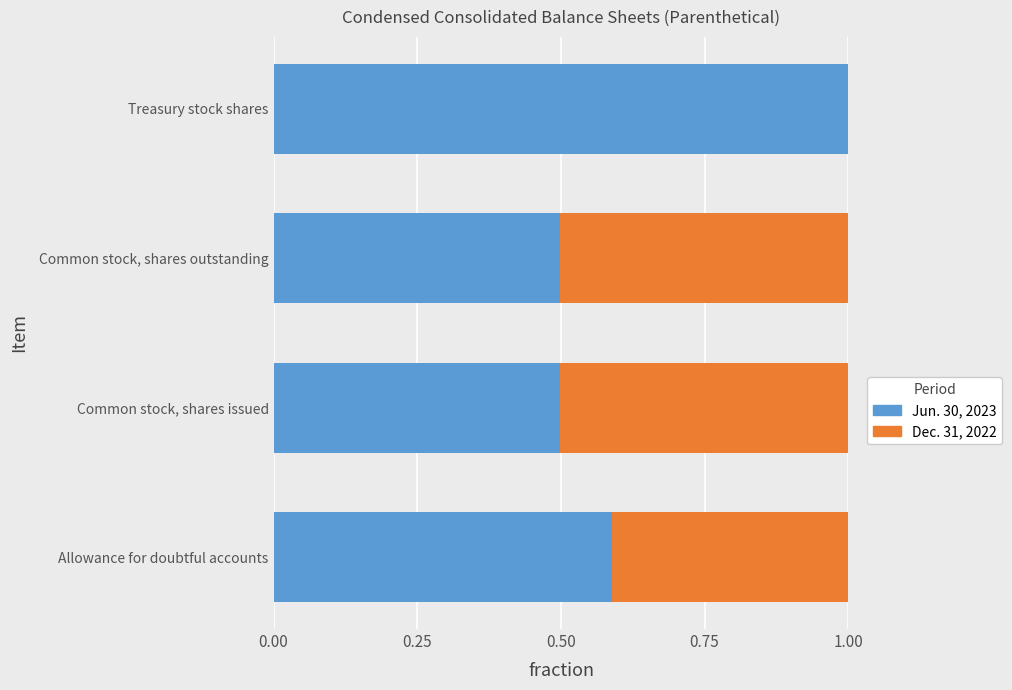

What is the maximum value for Jun. 30, 2023?

1.0